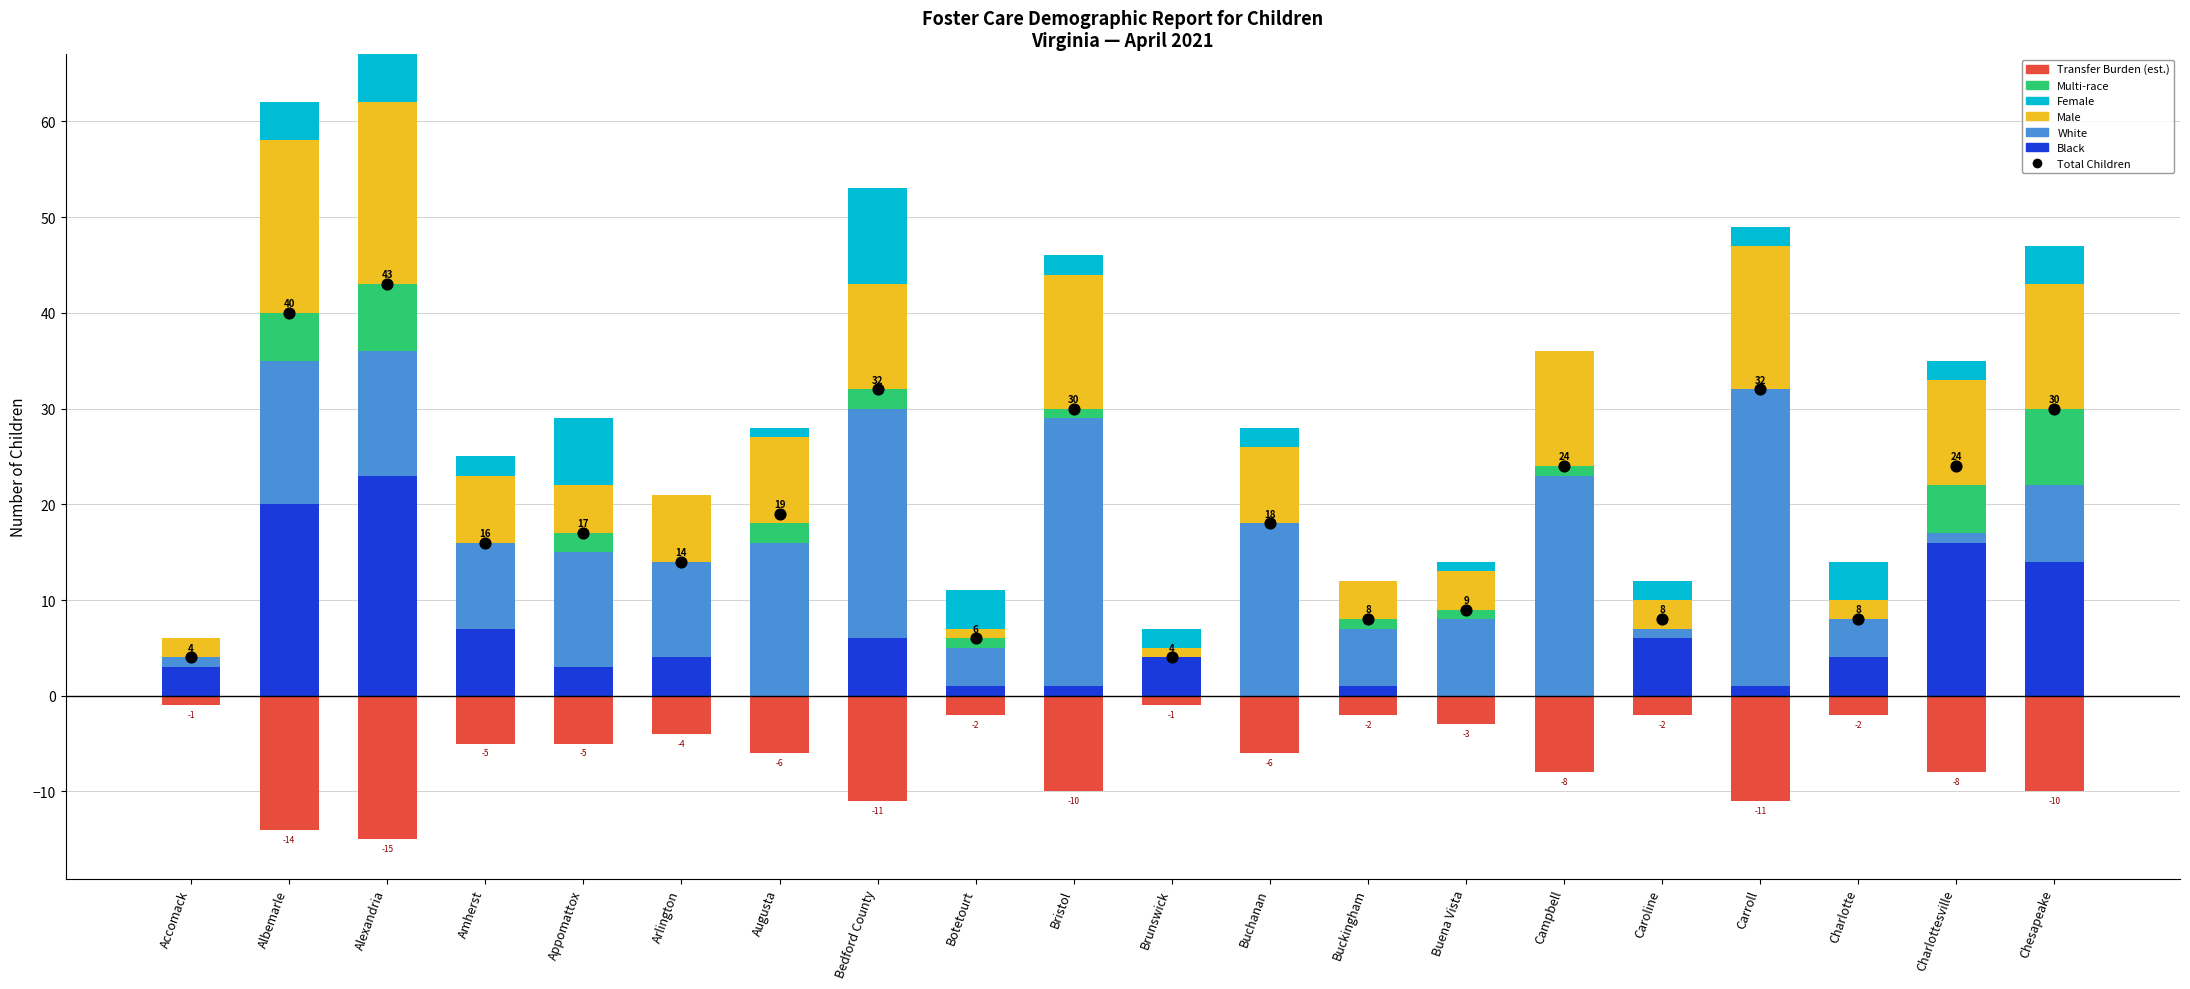

What is the total value across all series at Buchanan?

44